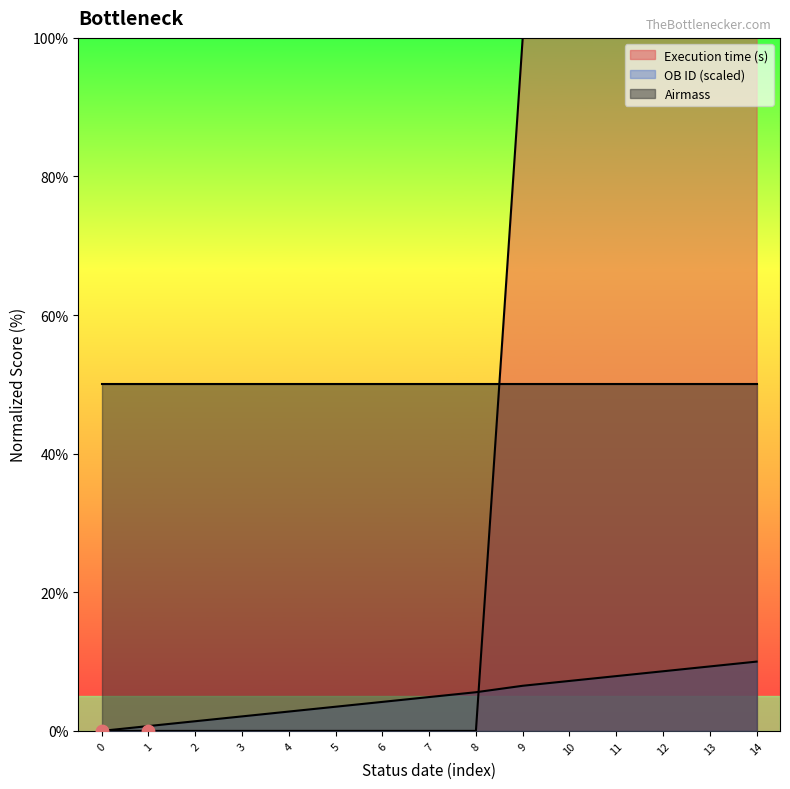

Which series reaches the minimum Y coordinate?

Execution time (s)